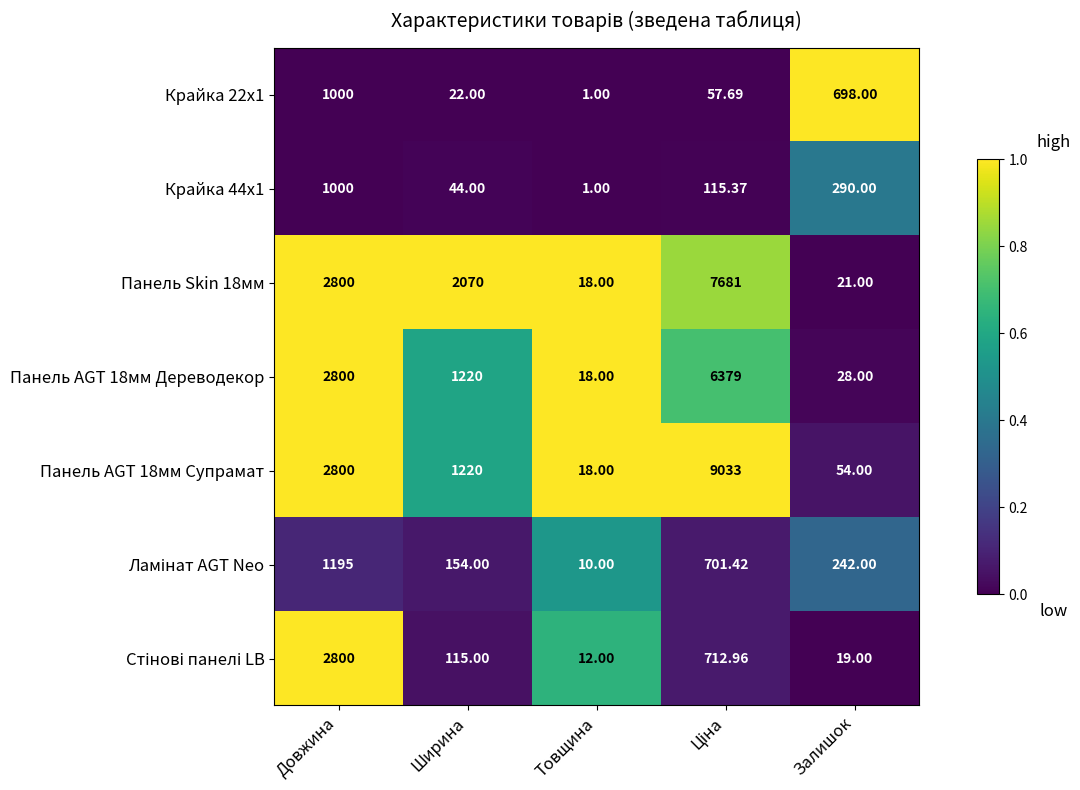

Which category has the lowest value across all series?

Товщина